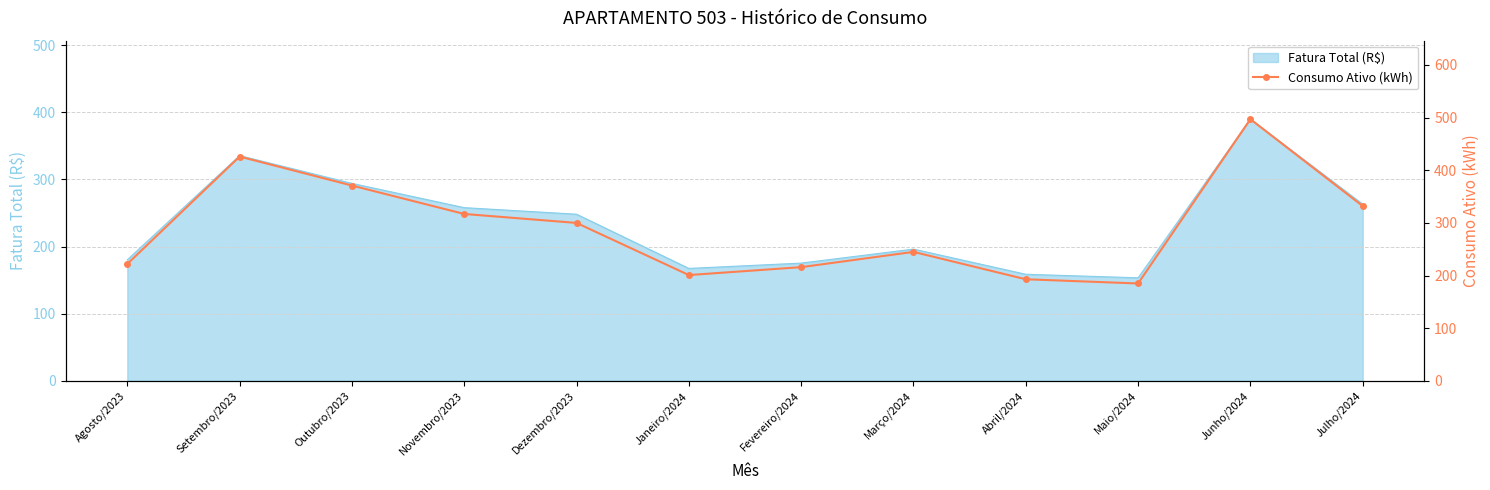

Reading right to left, list all the values displayed in this chart.

332	497	185	193	245	216	201	300	317	371	426	222